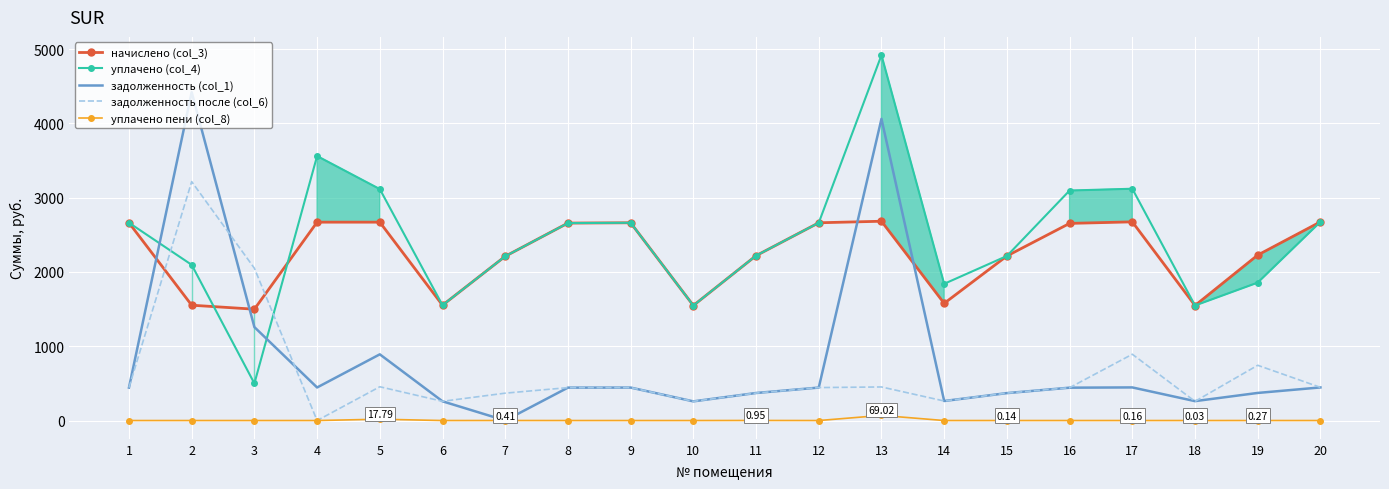

What is the total value across all series at 7?

4790.8